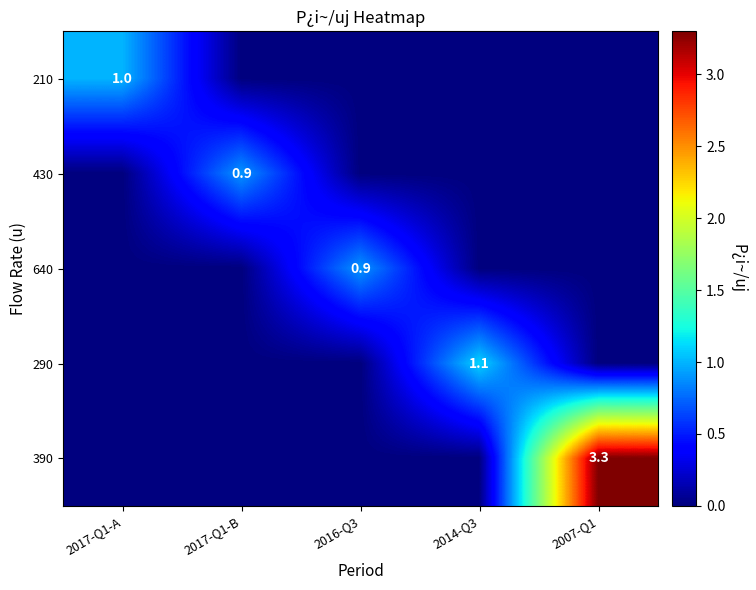

Which series has the widest spread of values?

390